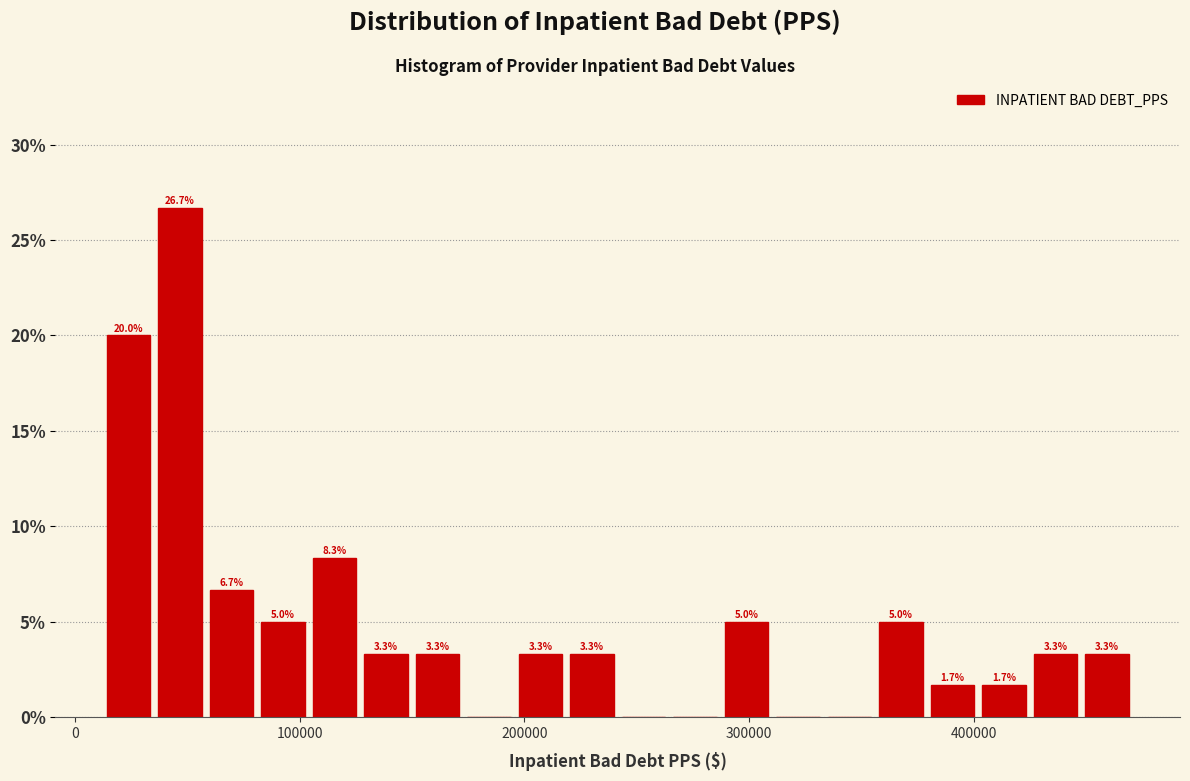

Read against the x-axis, roughly where is the centre of the tallest bar?

50000